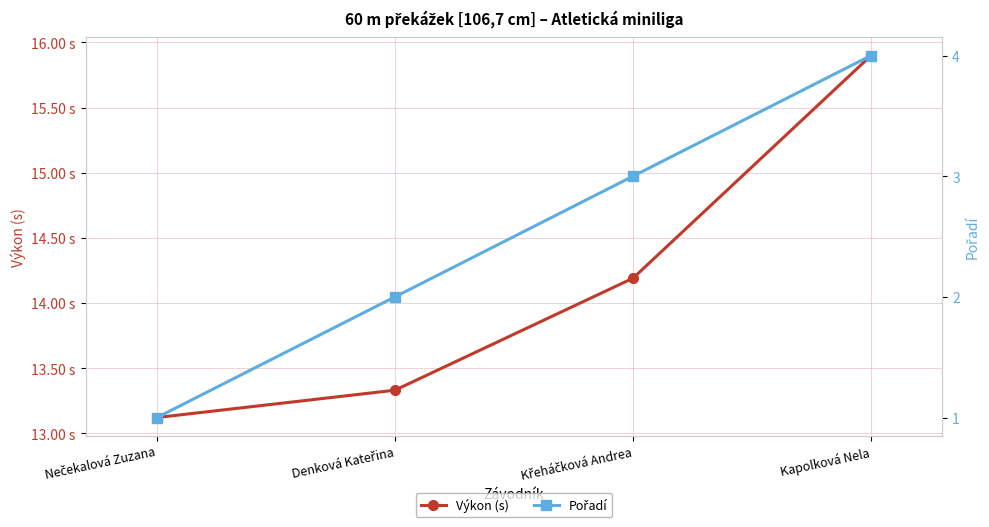

True or false: Výkon (s) and Pořadí cross at least once.

False